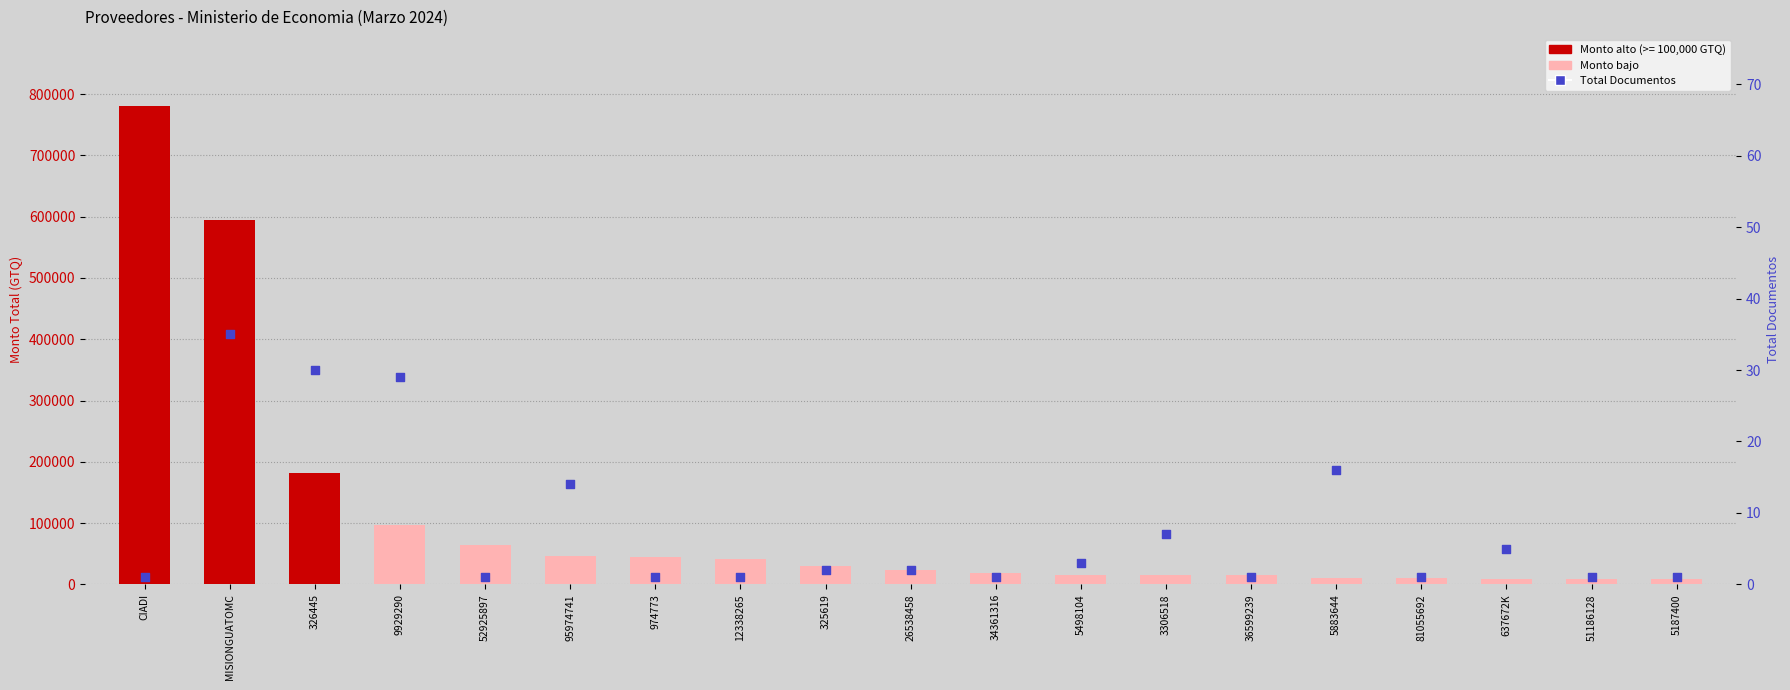

At which category is the sum across all series the highest?

CIADI